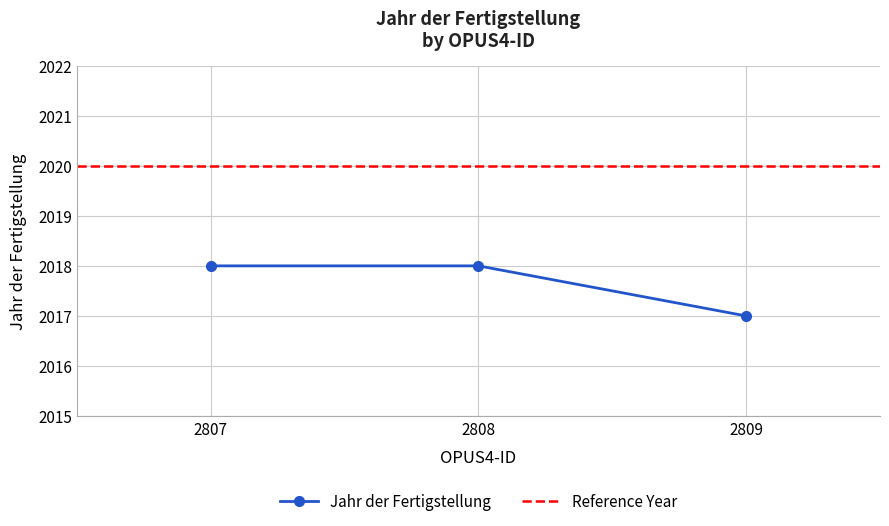

True or false: the data shows 1080 at 2809.

False